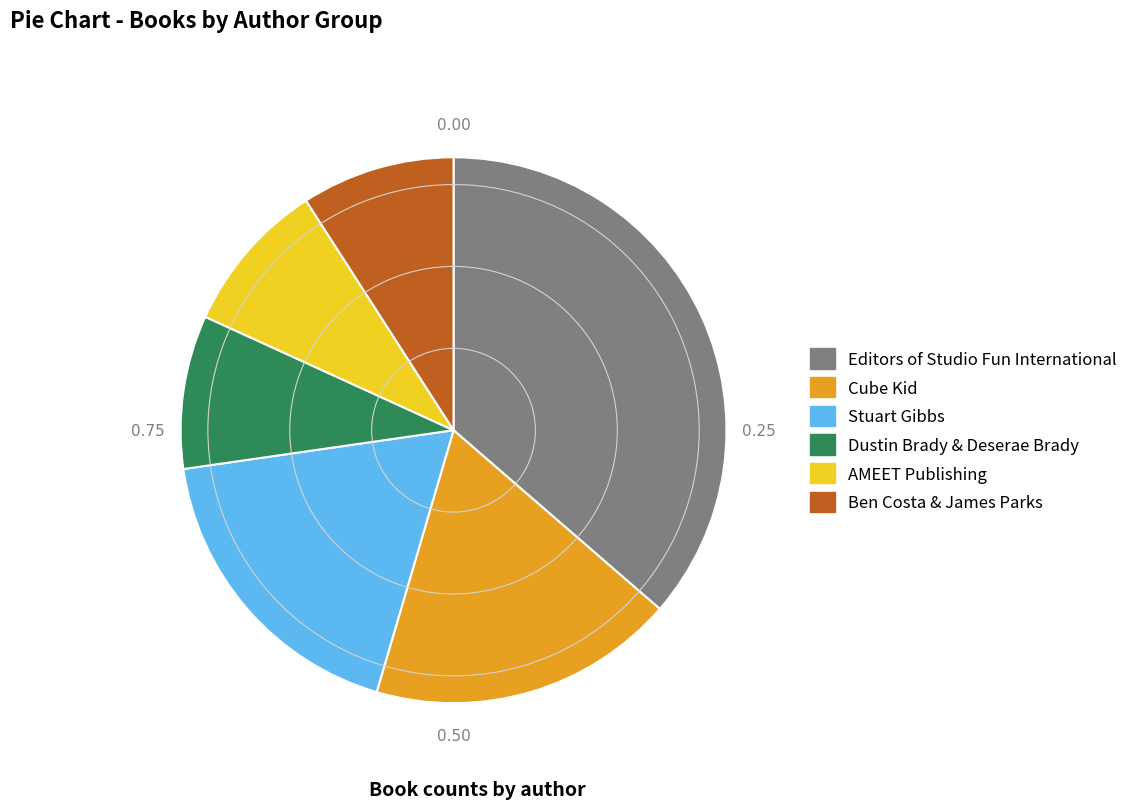

Does Editors of Studio Fun International represent more than half of the total?

No